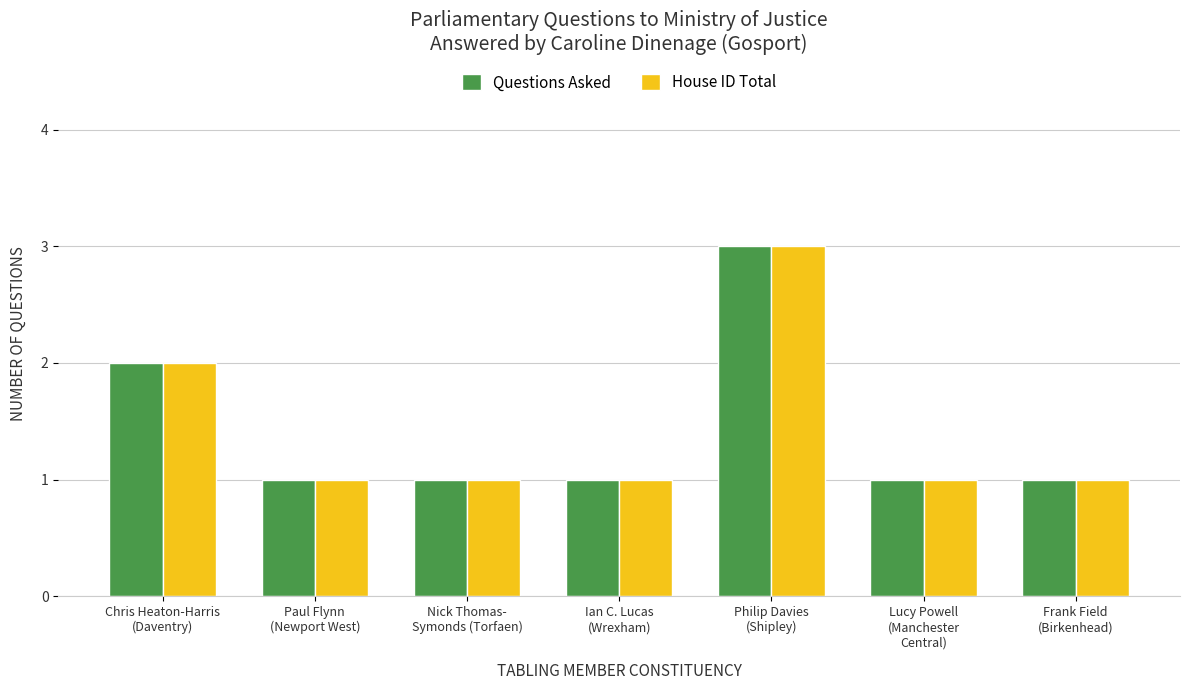

What is the maximum value for House ID Total?

3